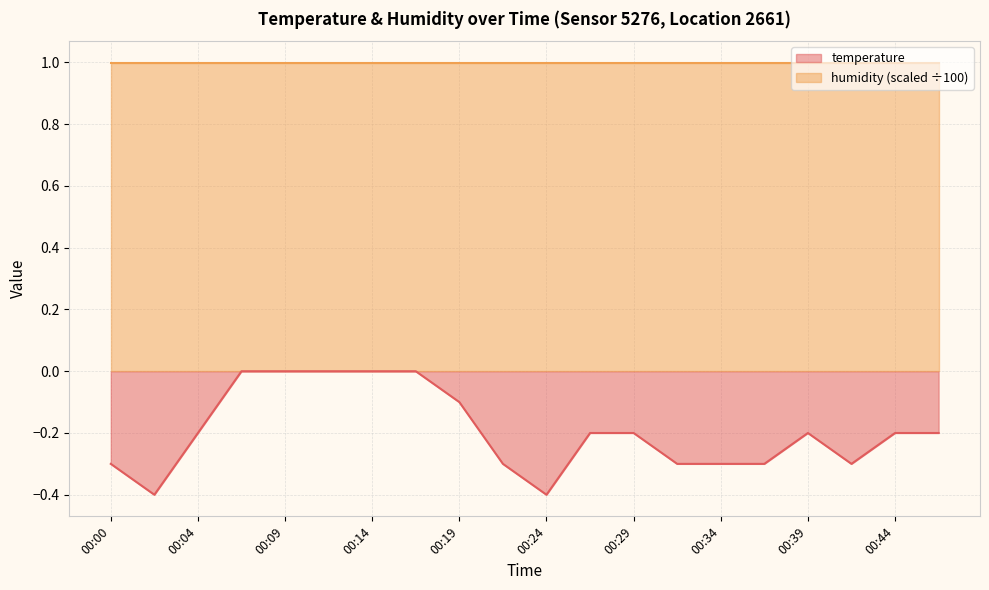

At which category does the data reach its first local valley?

00:02